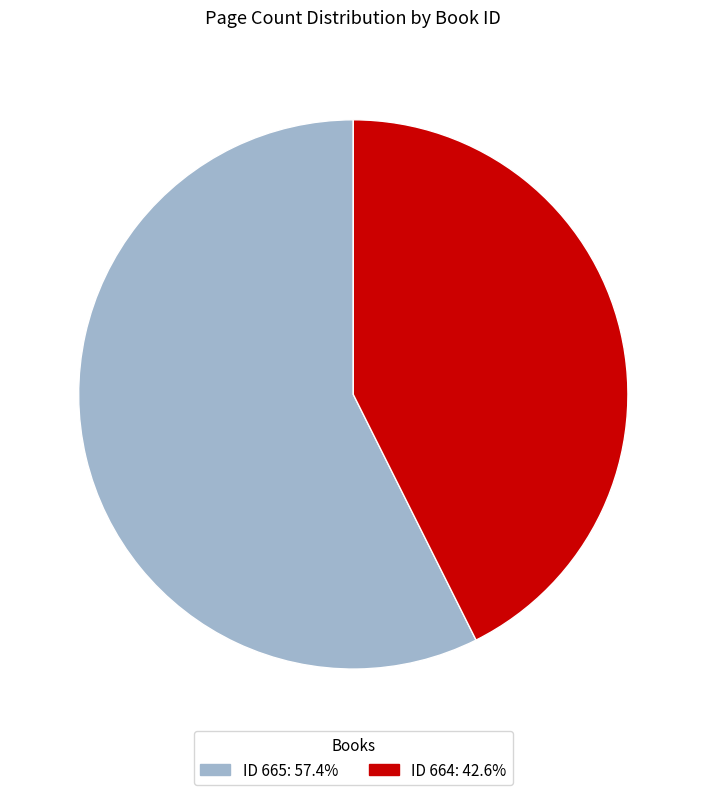

Do ID 665: 57.4% and ID 664: 42.6% together represent more than half of the pie?

Yes